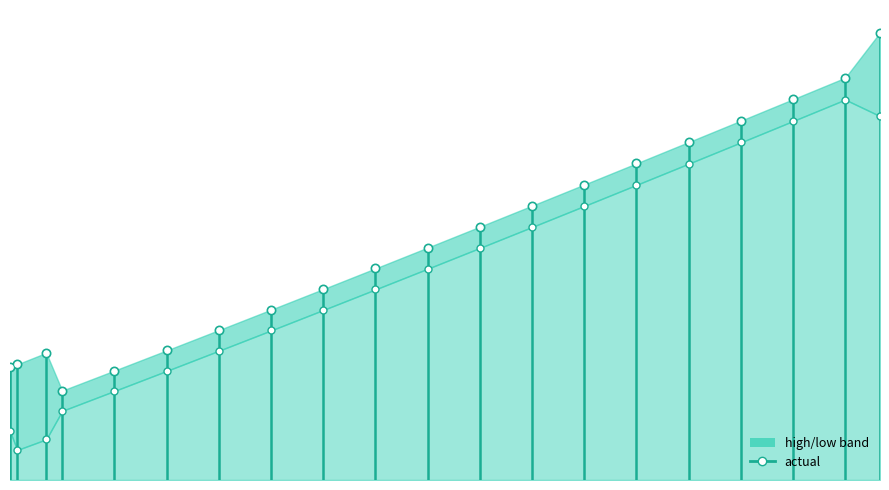

At how many categories does at least one series exceed 0?

20